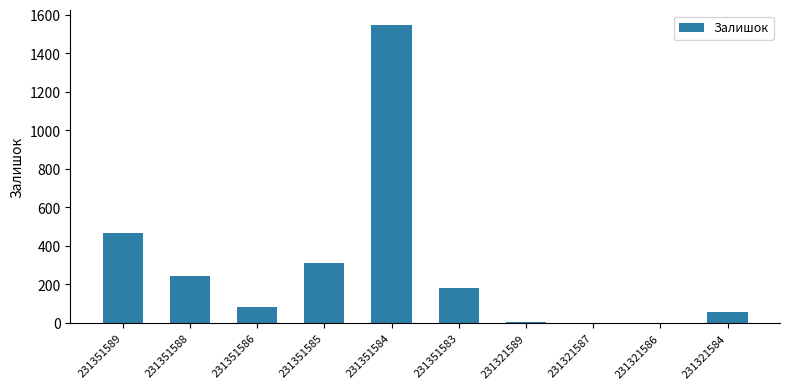

The value at 231351589 is 465. True or false?

True